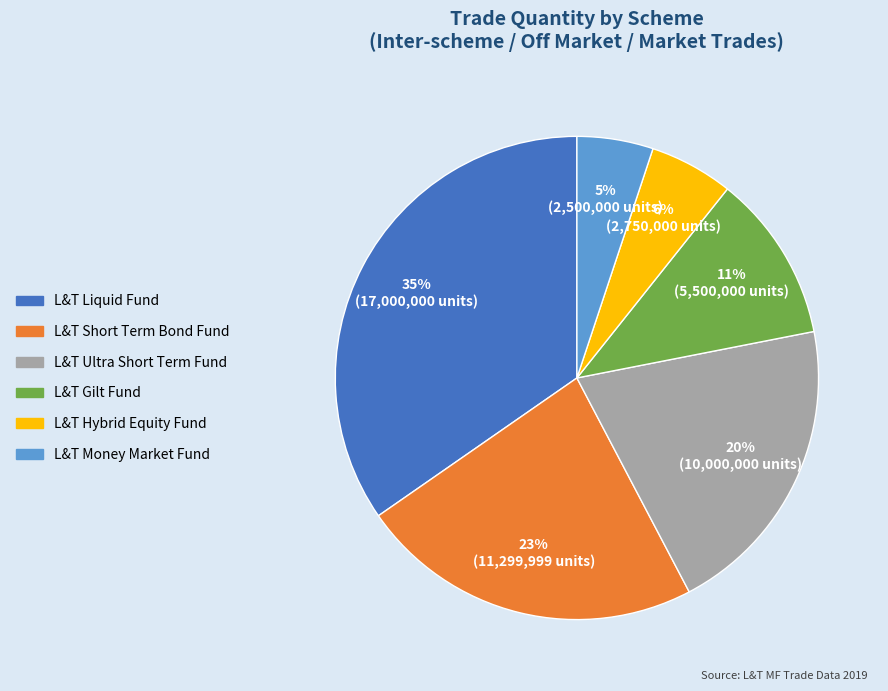

Does any single category account for the majority?

No